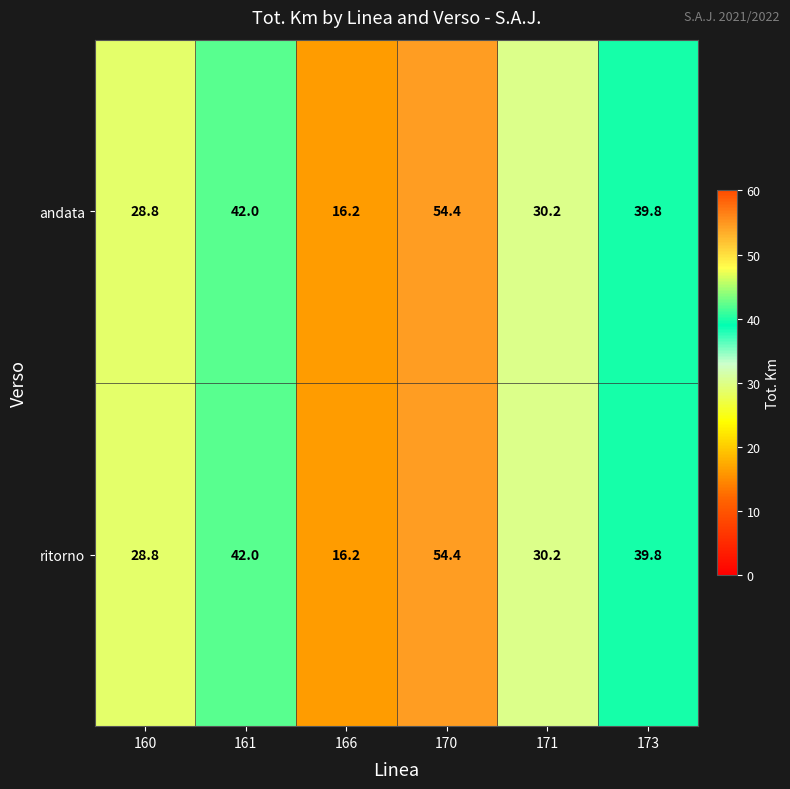

What is the total value across all series at 166?

32.4